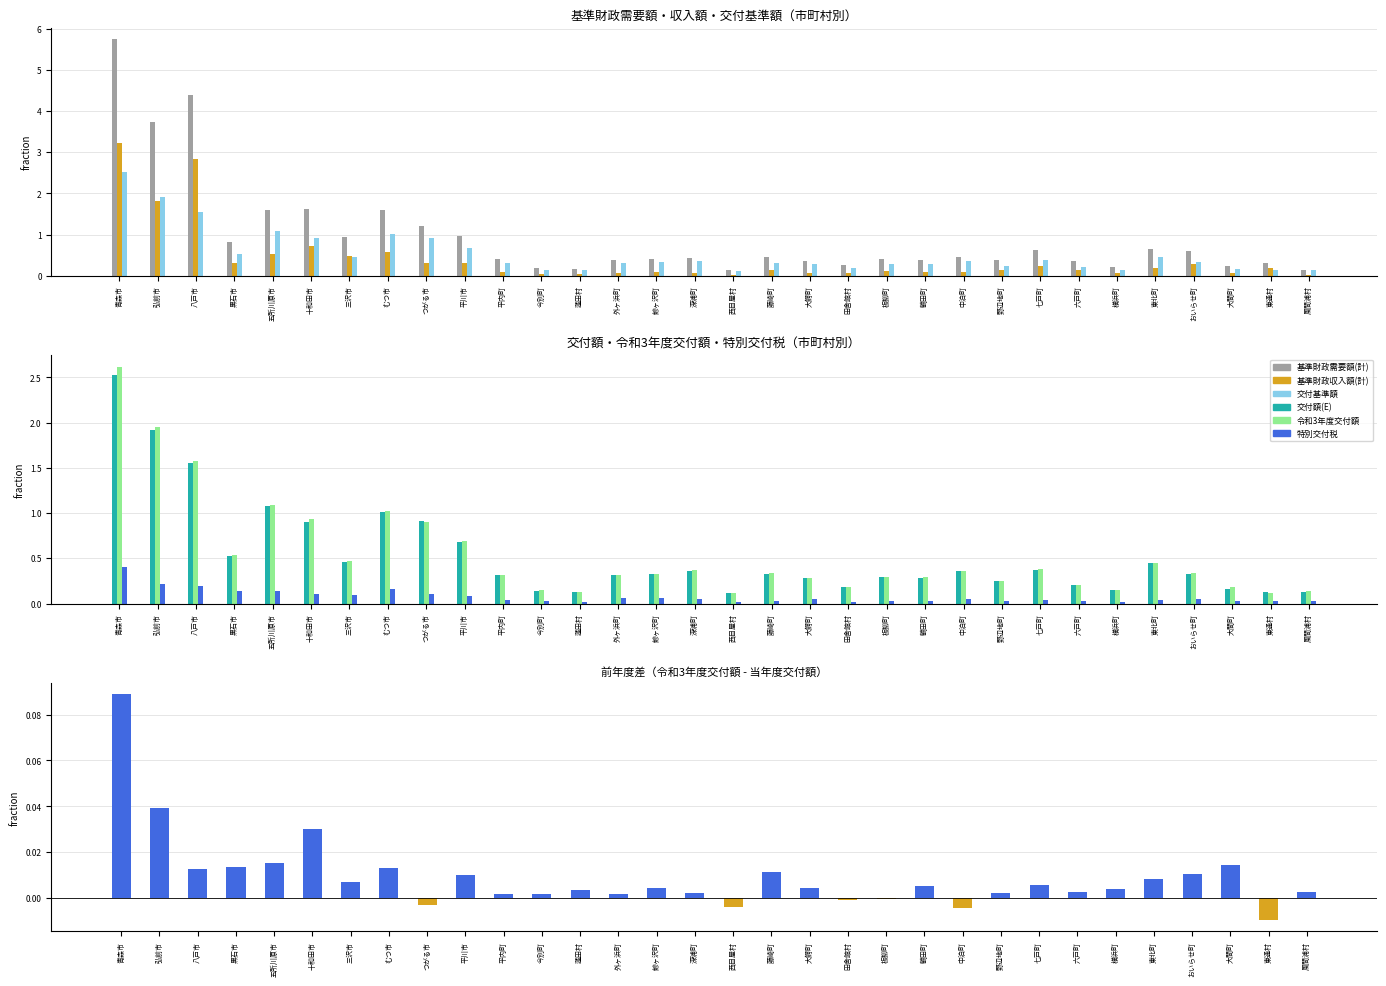

Count the number of categories in the chart.

32